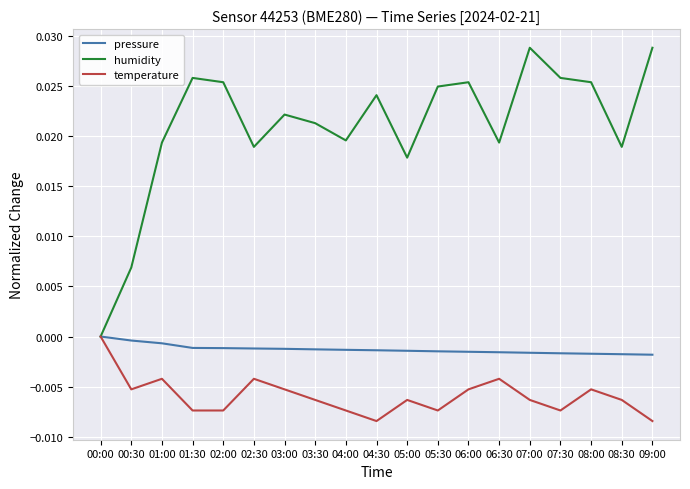

Which series changed the most between 01:00 and 07:30?

humidity